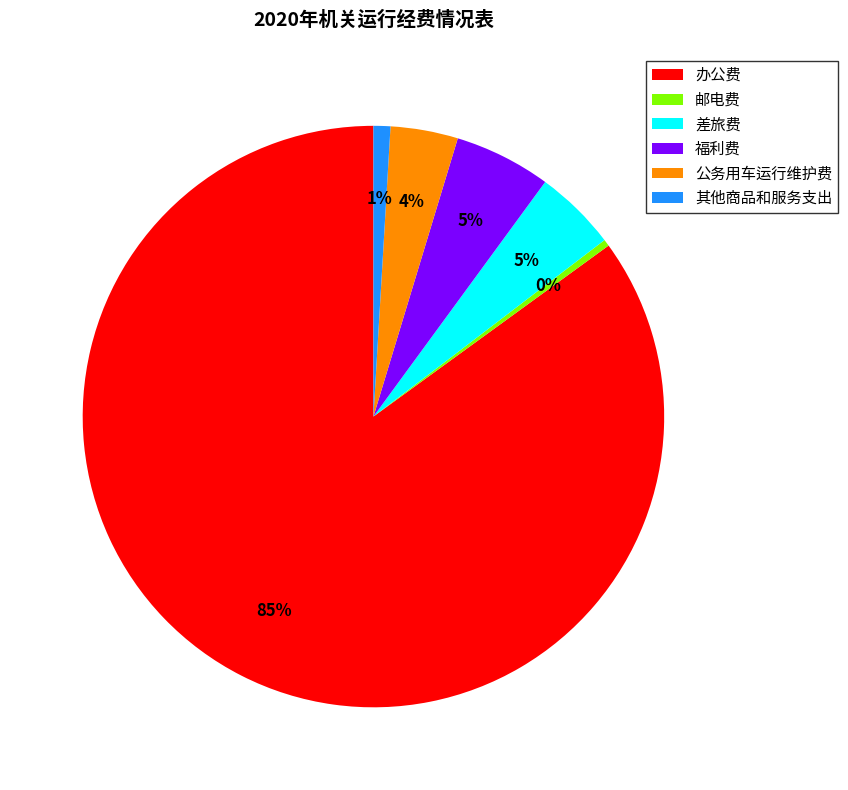

To the nearest percent, what is the average slice percentage?

17%